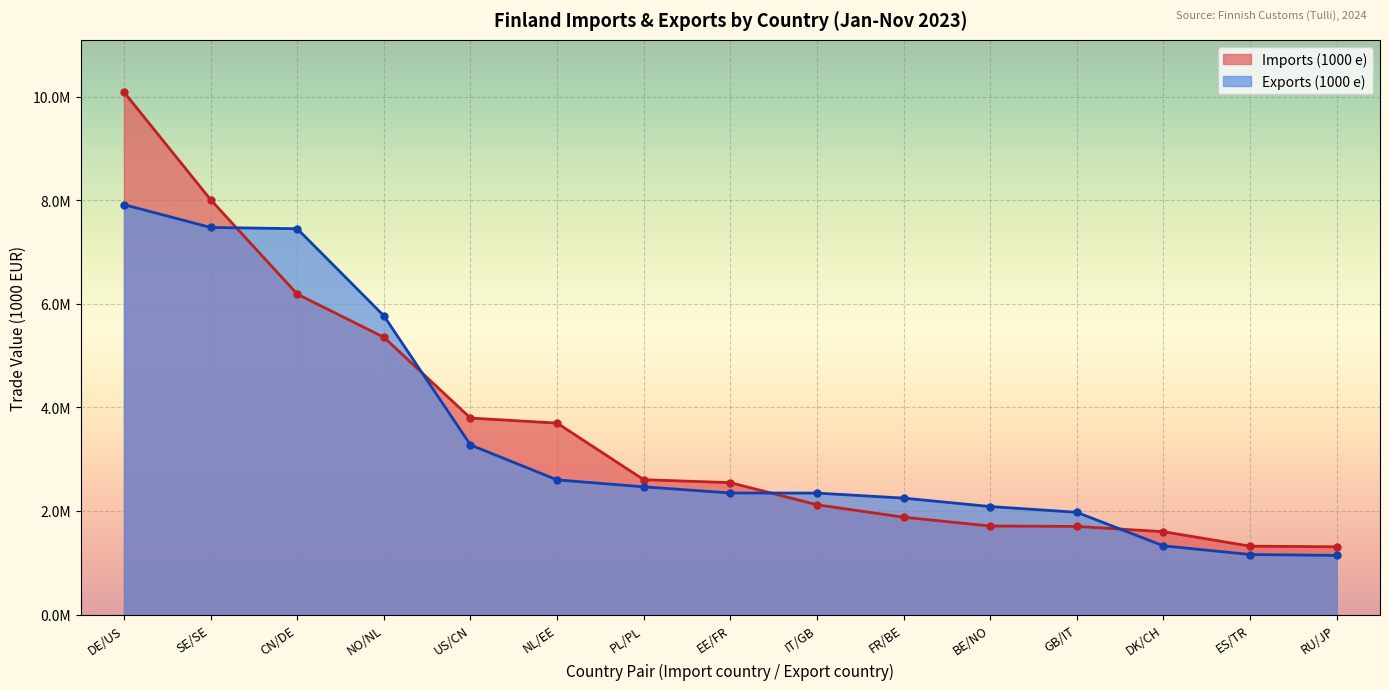

Which category has the highest value in the Exports (1000 e) series?

DE/US